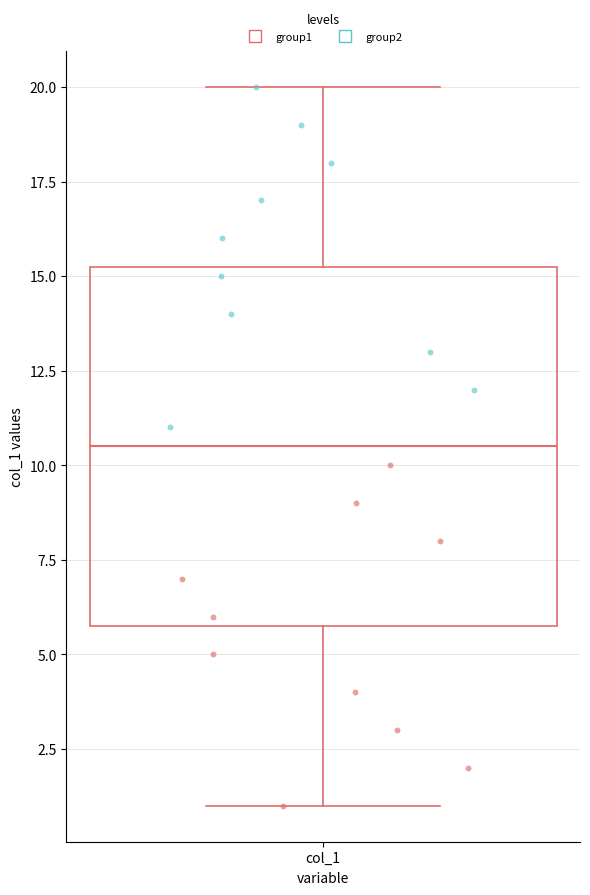

Read this box plot against the y-axis: the position of the median line, the range covered by the box, and the ends of both whiskers. The values are not printed on the chart, so give them approximately, as read against the axis.

median 10.5, box 6.0 to 15.5, whiskers 1.0 to 20.0